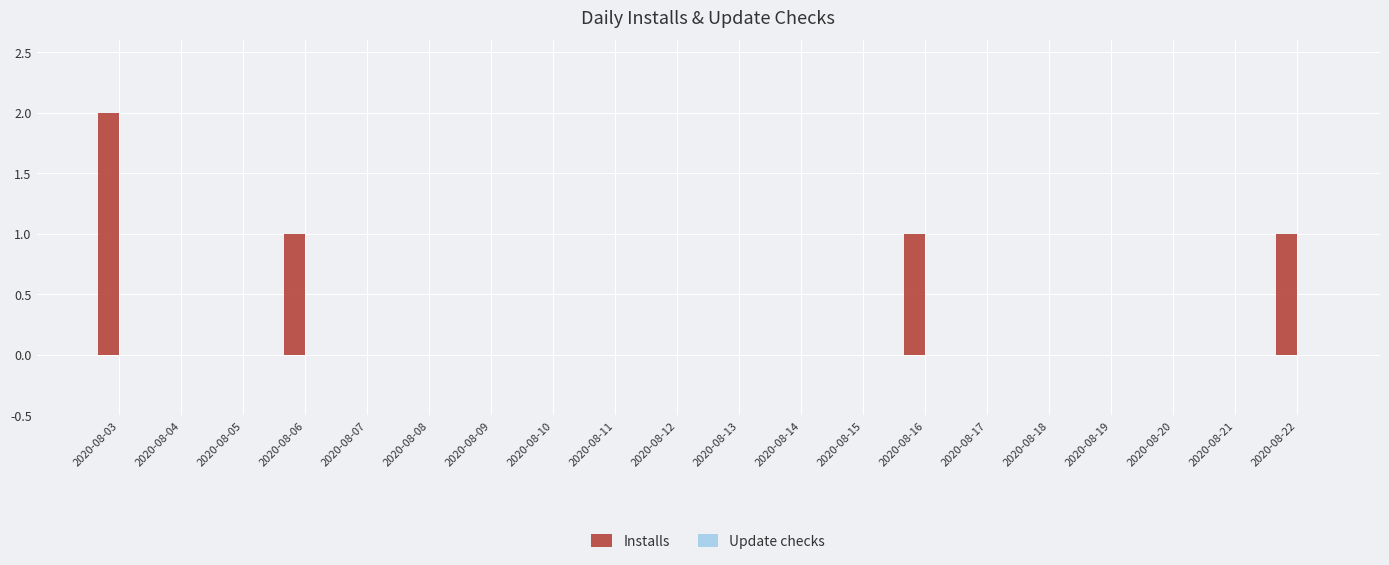

At which category does the chart reach its peak across all series?

2020-08-03